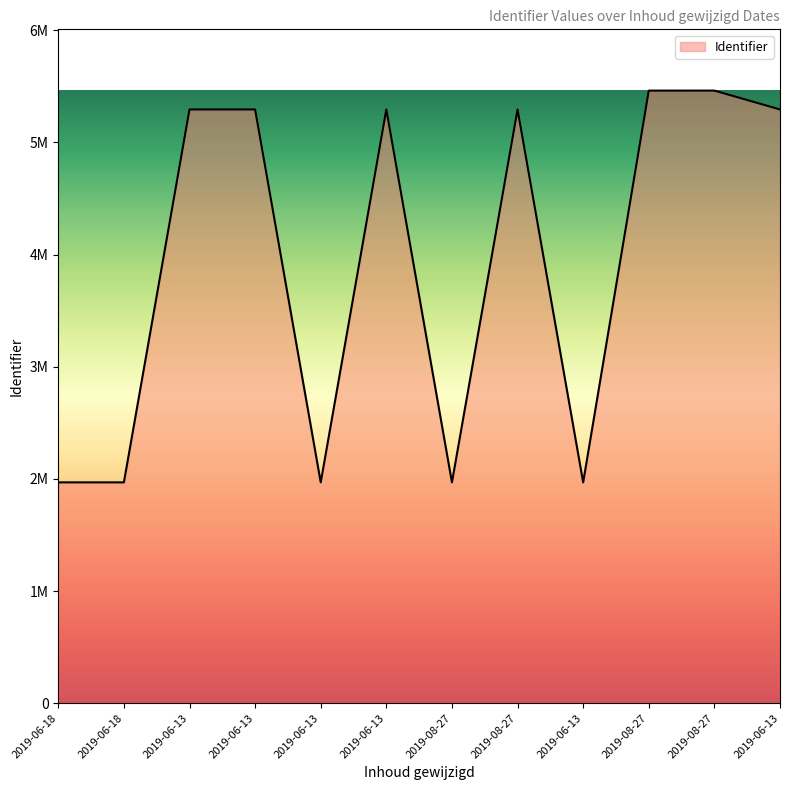

Does the chart have visible grid lines?

No